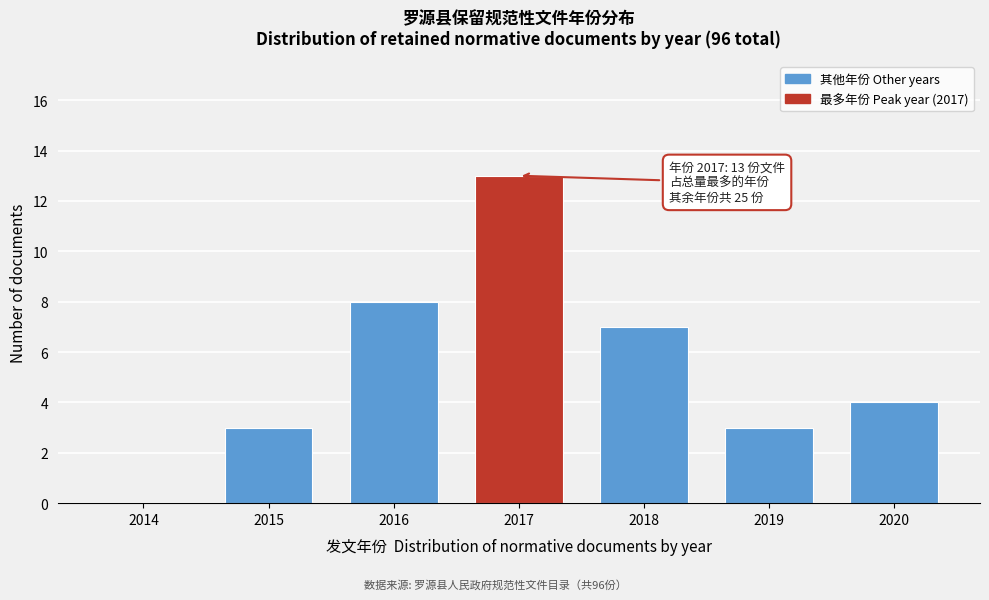

Reading left to right, list all the values displayed in this chart.

2014=0	2015=3	2016=8	2017=13	2018=7	2019=3	2020=4